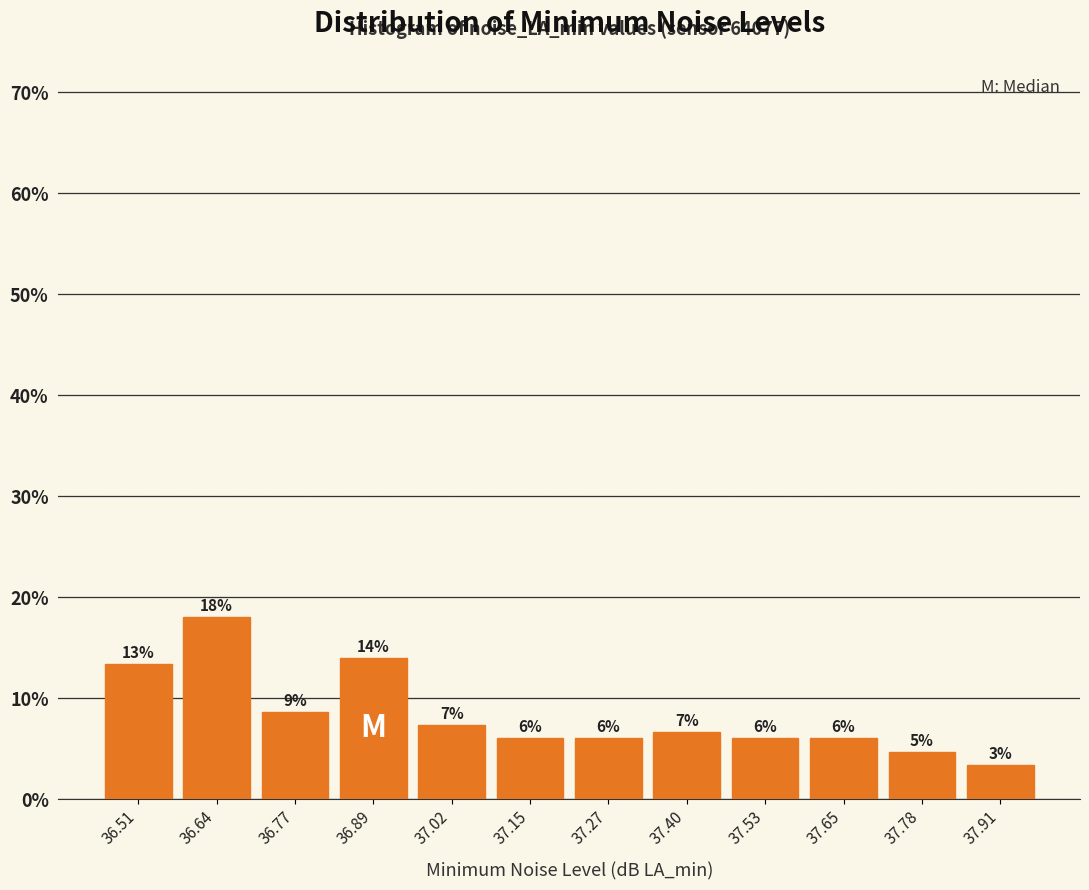

Which range on the x-axis has the tallest bar?

36.58 to 36.70